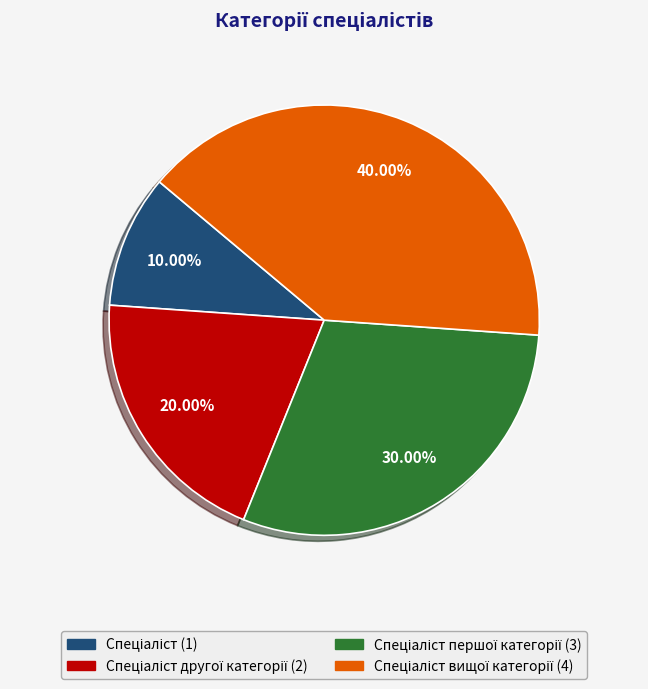

To the nearest percent, what is the difference between the largest and smallest slice percentages?

30%